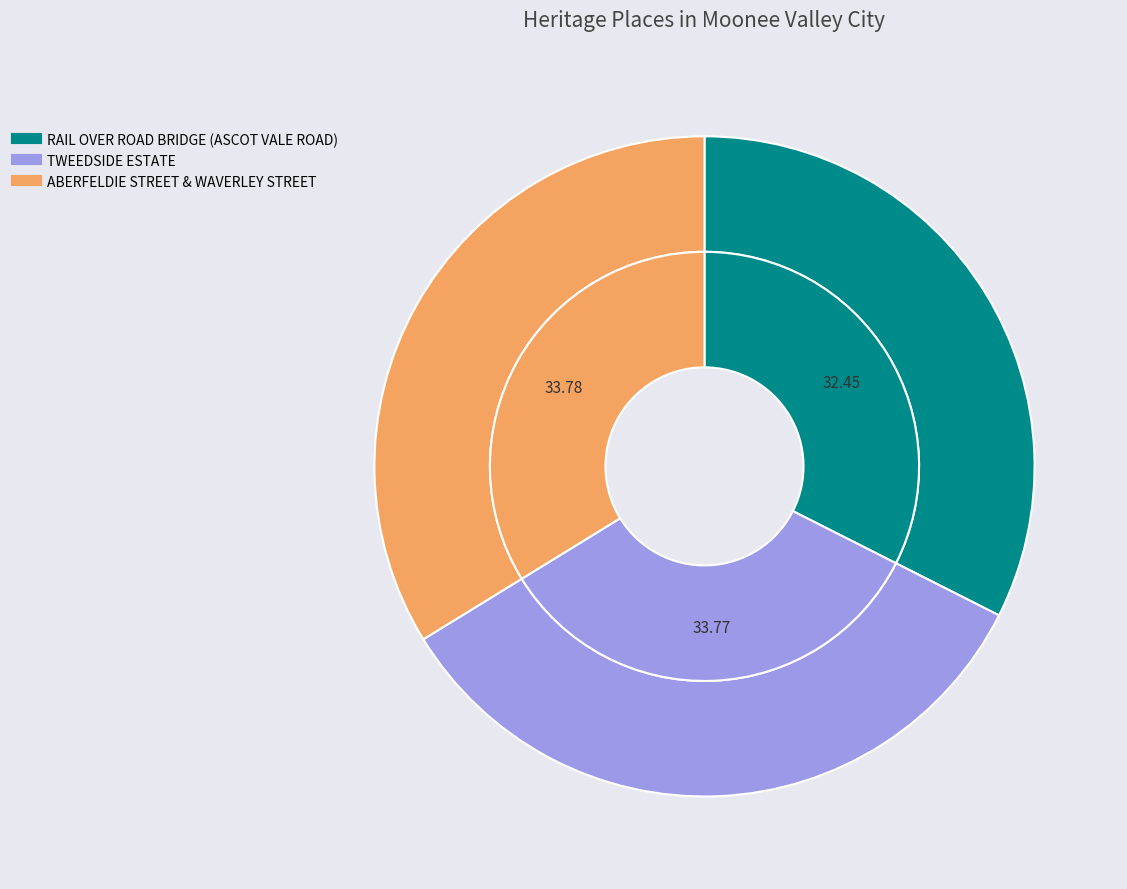

What percentage is the TWEEDSIDE ESTATE slice, to the nearest percent?

34%